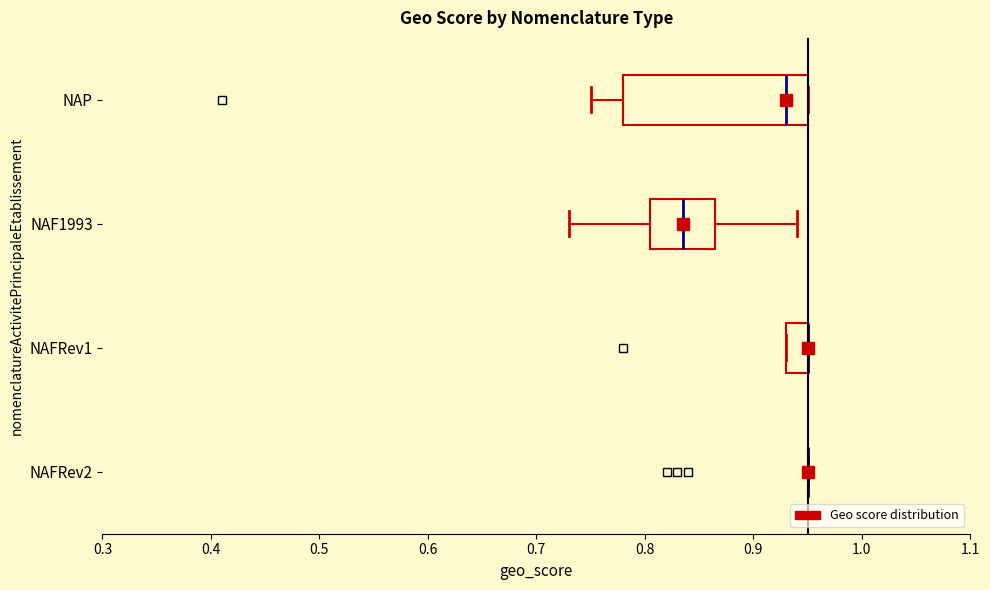

Where is the left edge of the box for NAFRev1 on the x-axis? The values are not printed on the chart, so give them approximately, as read against the axis.

0.93